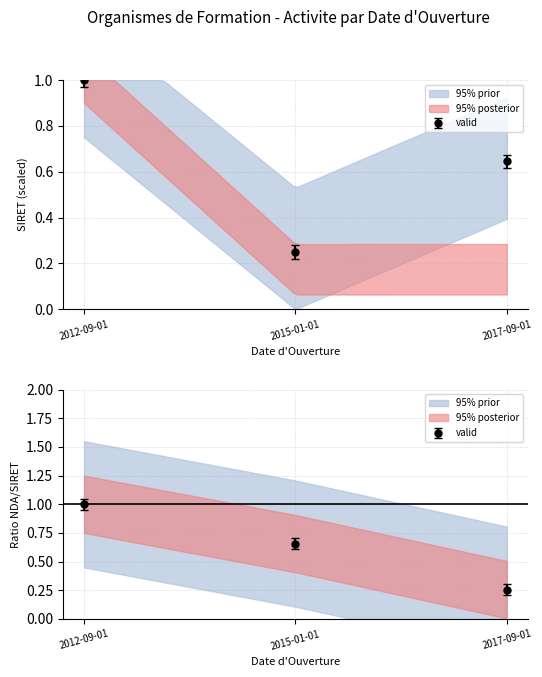

Is it true that the value at 2012-09-01 is 0.4?

False